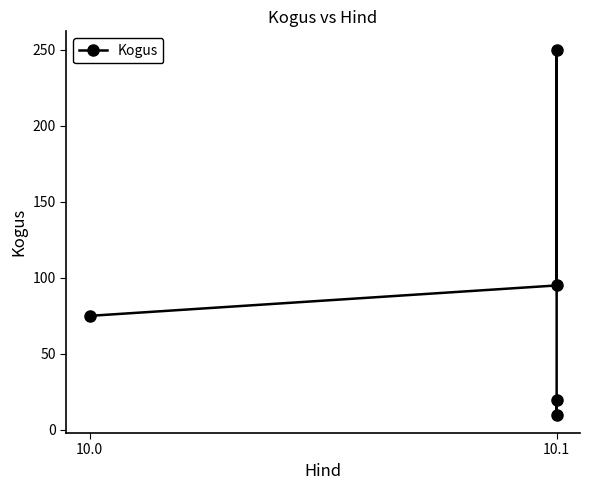

What is the difference between the maximum and second lowest values?

230